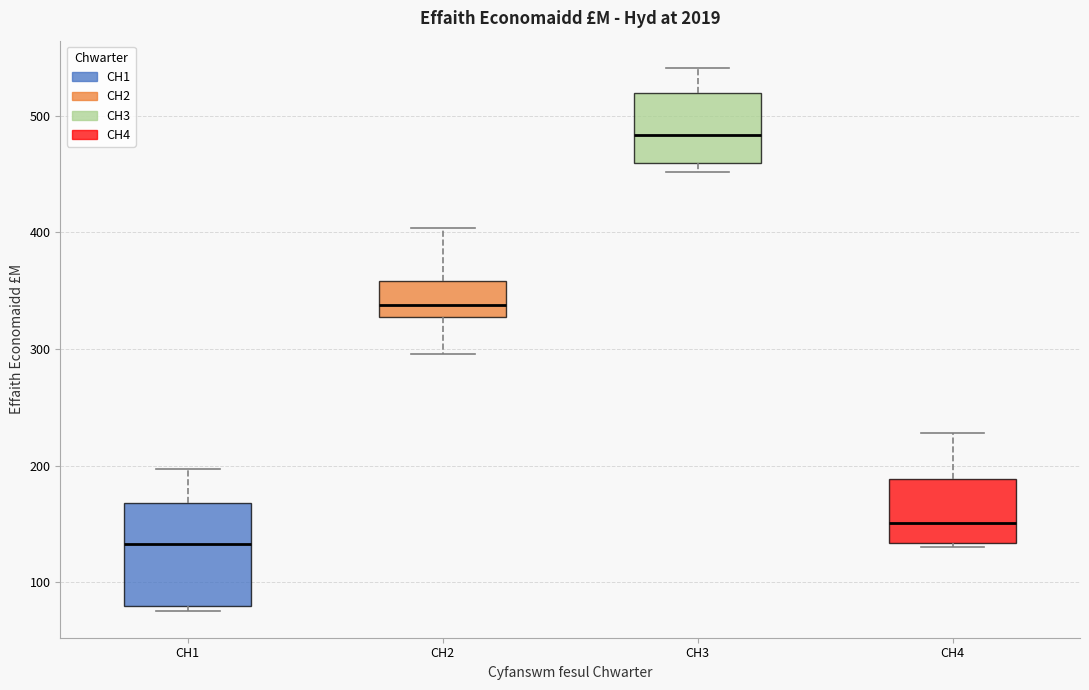

Reading left to right, read every box against the y-axis: the position of its median line, the range the box covers, and the ends of its whiskers. The values are not printed on the chart, so give them approximately, as read against the axis.

CH1: median 130, box 80 to 170, whiskers 80 (just below the box's lower edge) to 200
CH2: median 340, box 330 to 360, whiskers 300 to 400
CH3: median 480, box 460 to 520, whiskers 450 to 540
CH4: median 150, box 130 to 190, whiskers 130 (just below the box's lower edge) to 230